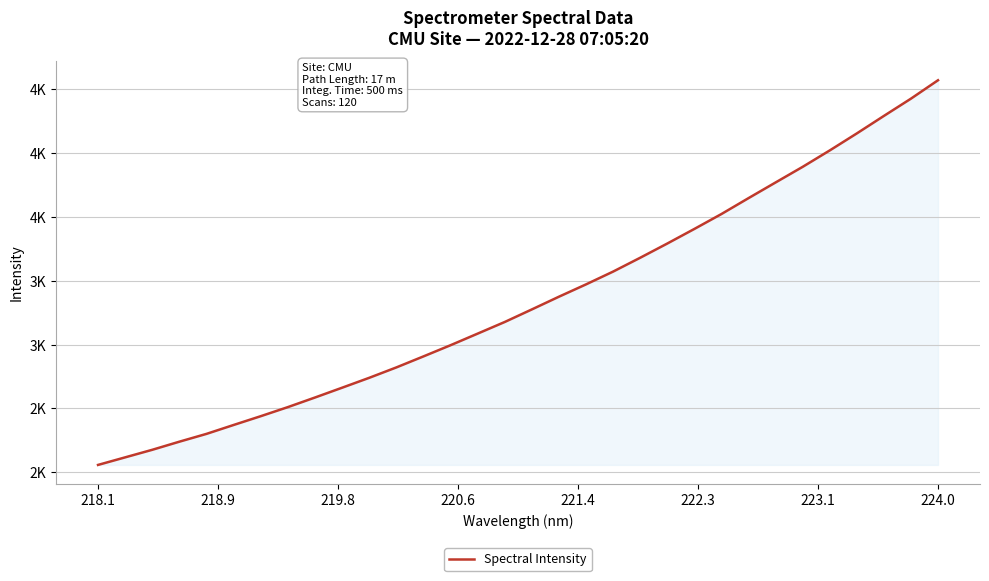

Does the chart display data point markers on the line(s)?

No